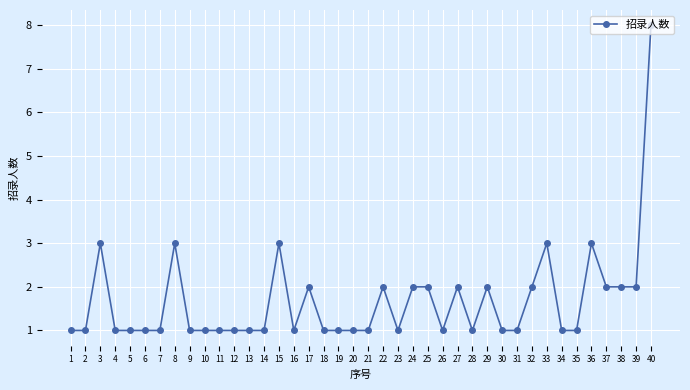

Approximately how many times larger is the value at 31 compared to 24?

0.5